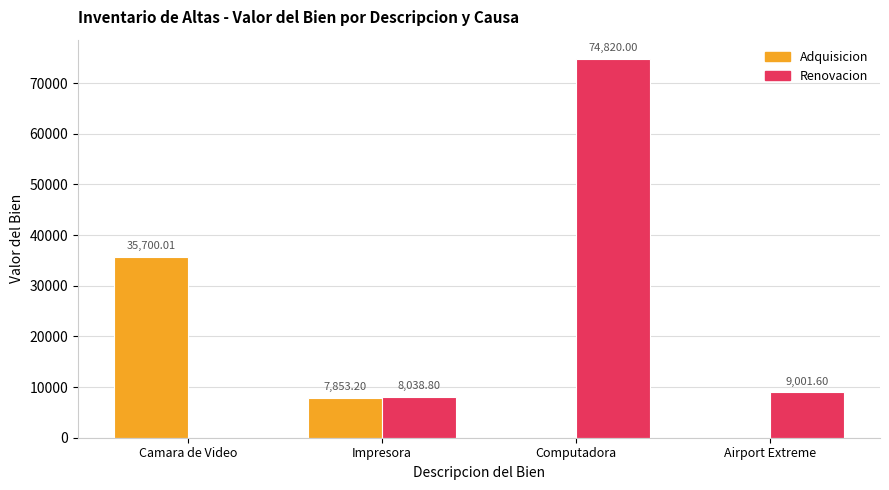

Between Impresora and Airport Extreme, which series saw the biggest shift?

Adquisicion